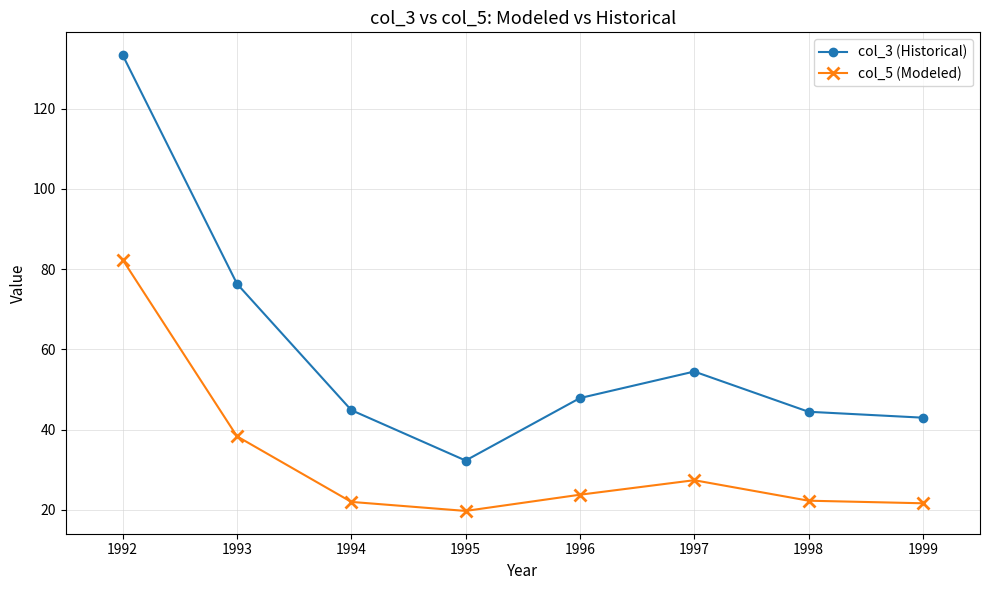

At how many categories does at least one series exceed 103?

1